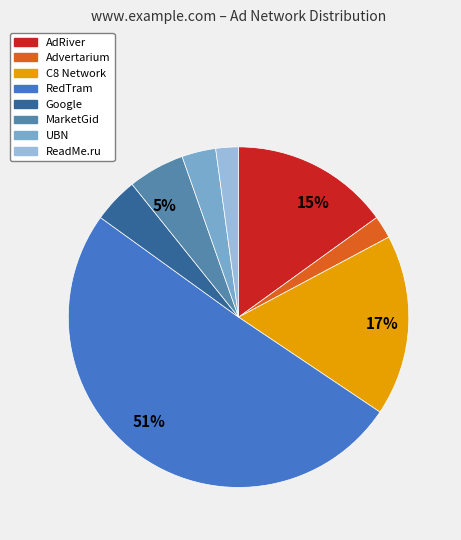

Which category accounts for the majority?

RedTram